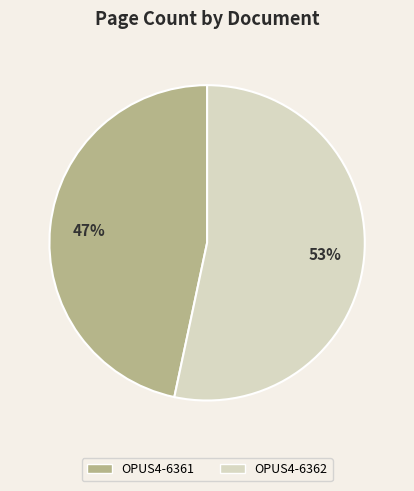

To the nearest percent, what is the combined percentage of OPUS4-6362 and OPUS4-6361?

100%